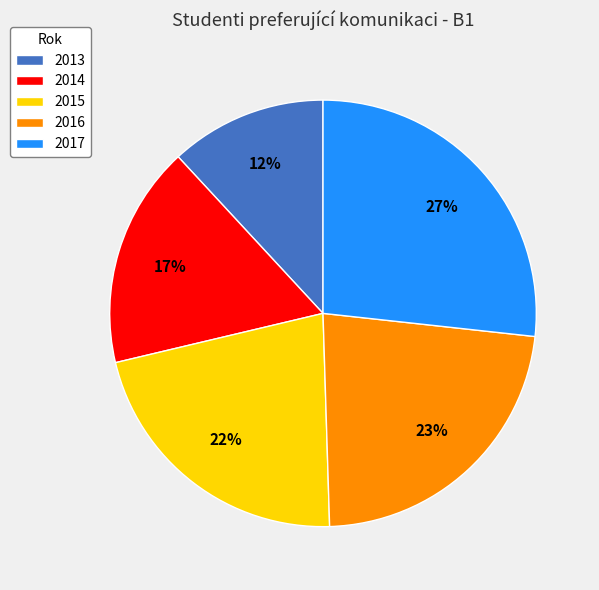

Rank the categories by value from lowest to highest.

2013, 2014, 2015, 2016, 2017